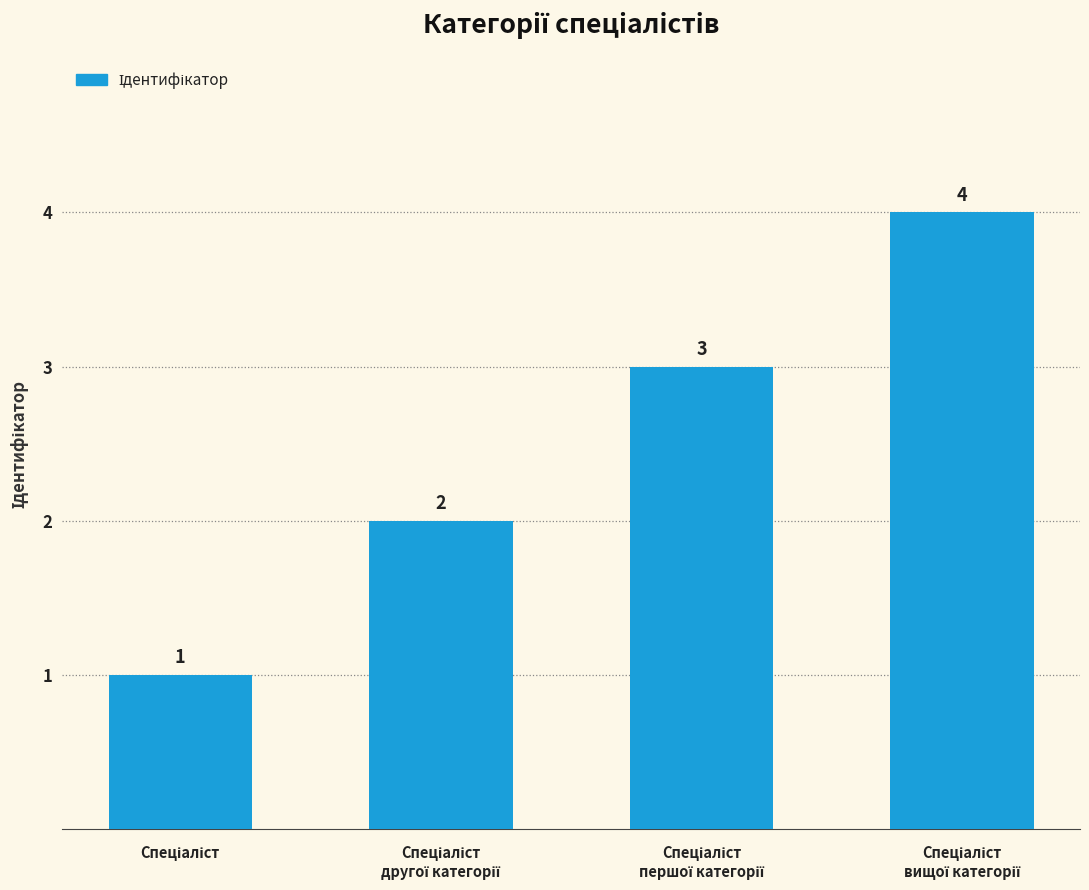

What is the sum of all values?

10